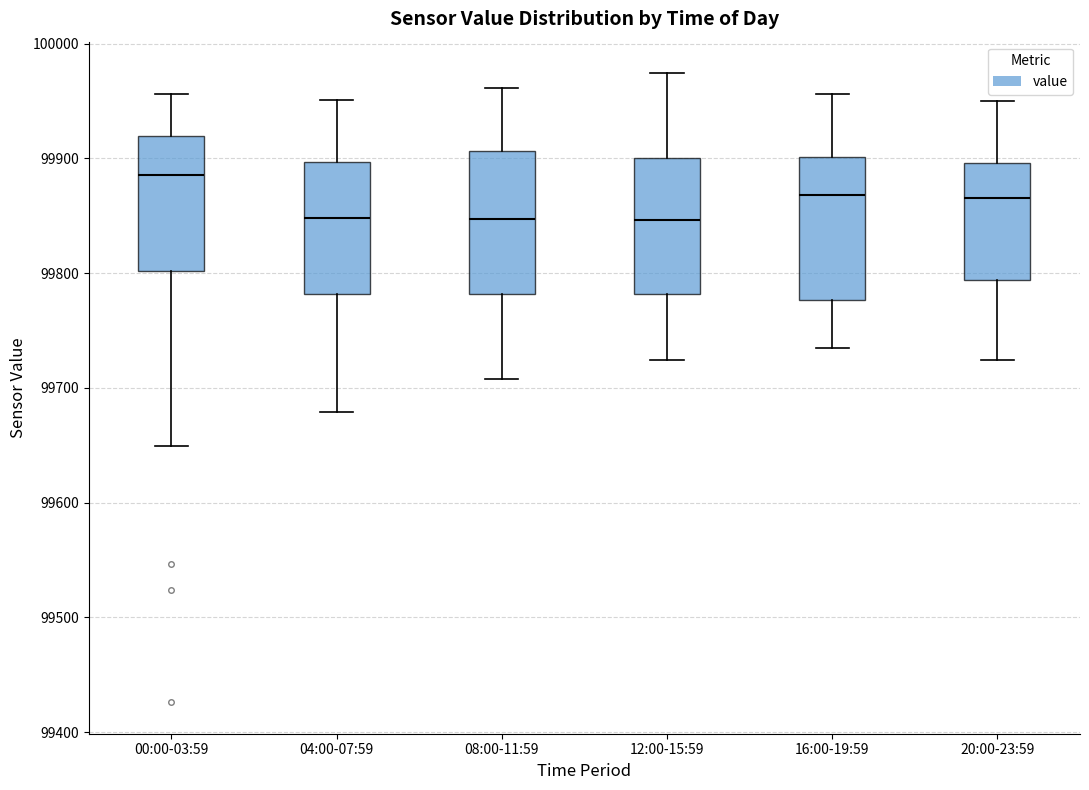

Reading left to right, read every box against the y-axis: the position of its median line, the range the box covers, and the ends of its whiskers. The values are not printed on the chart, so give them approximately, as read against the axis.

00:00-03:59: median 99890, box 99800 to 99920, whiskers 99650 to 99960
04:00-07:59: median 99850, box 99780 to 99900, whiskers 99680 to 99950
08:00-11:59: median 99850, box 99780 to 99910, whiskers 99710 to 99960
12:00-15:59: median 99850, box 99780 to 99900, whiskers 99720 to 99970
16:00-19:59: median 99870, box 99780 to 99900, whiskers 99730 to 99960
20:00-23:59: median 99870, box 99790 to 99900, whiskers 99720 to 99950